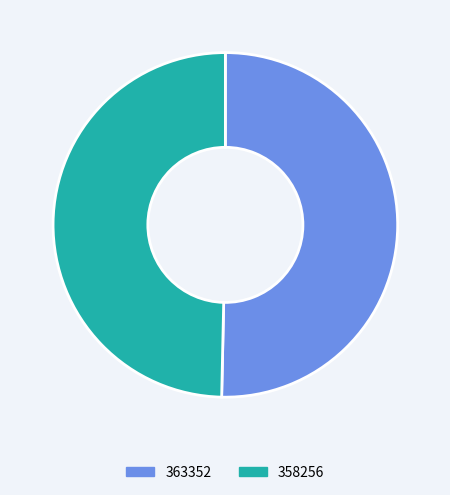

True or false: 358256 accounts for 50% of the total.

True